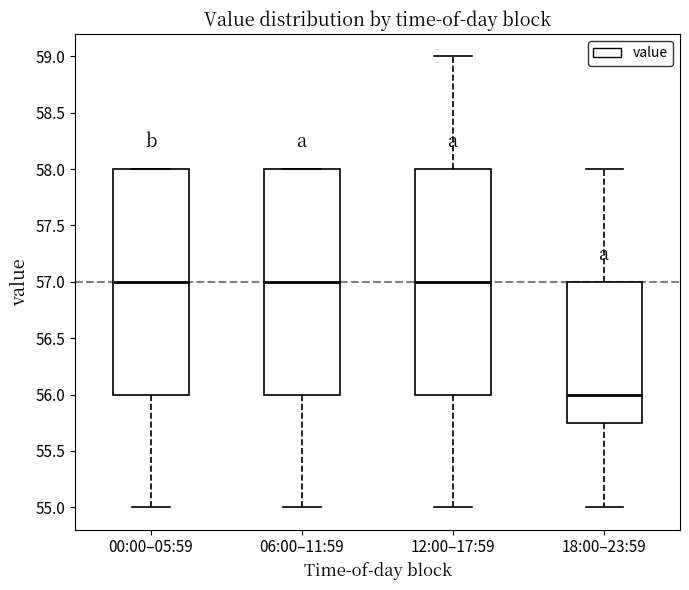

Reading left to right, read every box against the y-axis: the position of its median line, the range the box covers, and the ends of its whiskers. The values are not printed on the chart, so give them approximately, as read against the axis.

00:00–05:59: median 57.00, box 56.00 to 58.00, whiskers 55.00 to 58.00
06:00–11:59: median 57.00, box 56.00 to 58.00, whiskers 55.00 to 58.00
12:00–17:59: median 57.00, box 56.00 to 58.00, whiskers 55.00 to 59.00
18:00–23:59: median 56.00, box 55.75 to 57.00, whiskers 55.00 to 58.00